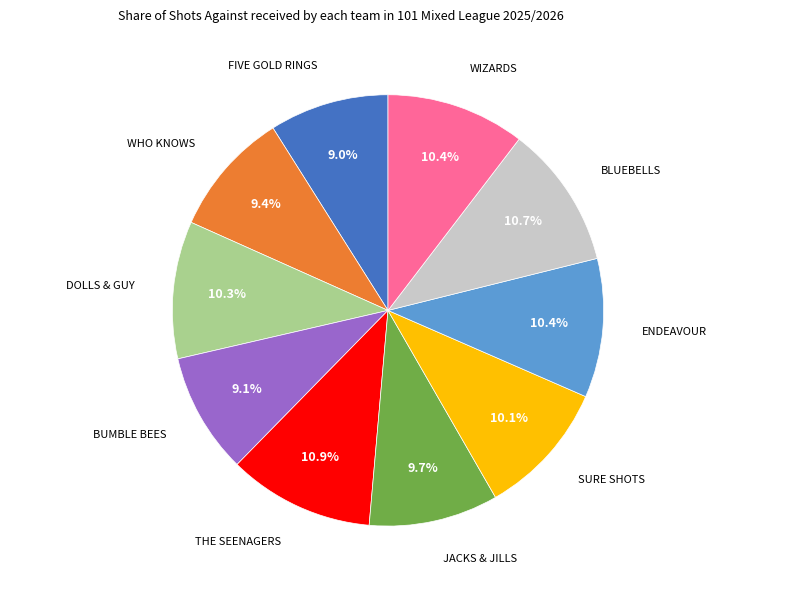

Is there any slice that represents more than half of the pie?

No